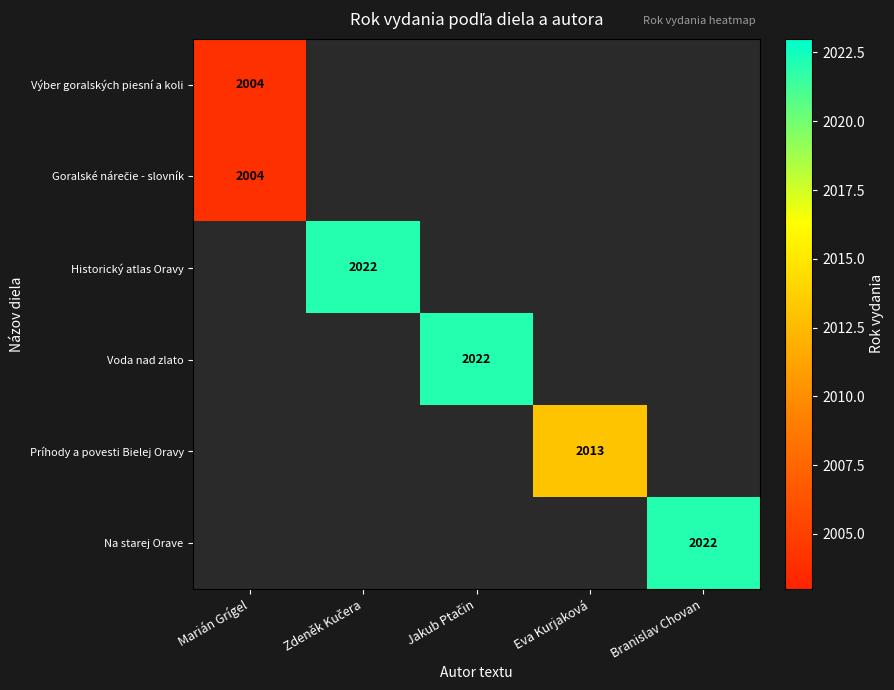

What is the maximum value for Goralské nárečie - slovník?

2004.0